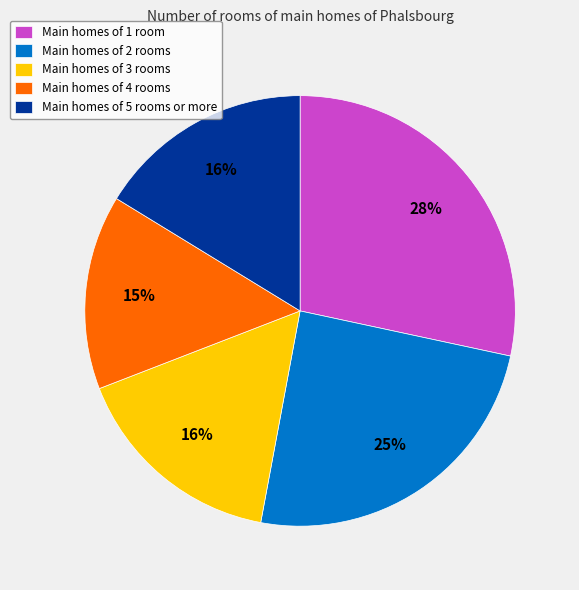

To the nearest percent, what is the average slice percentage?

20%